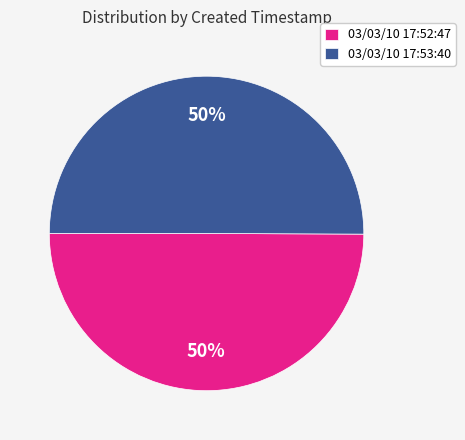

To the nearest percent, what percentage of the pie is 03/03/10 17:52:47?

50%